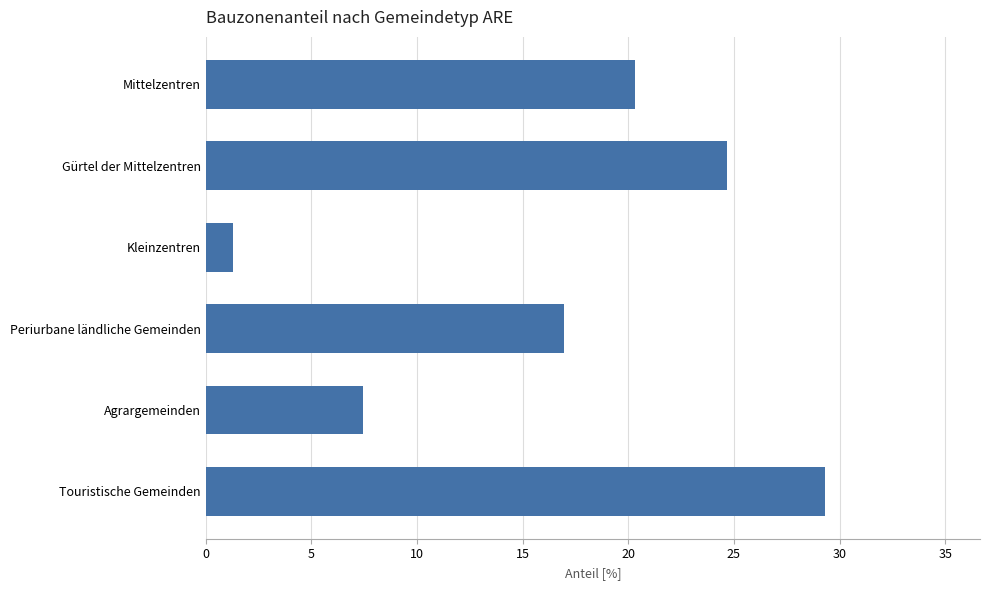

Does the chart contain stacked bars?

No